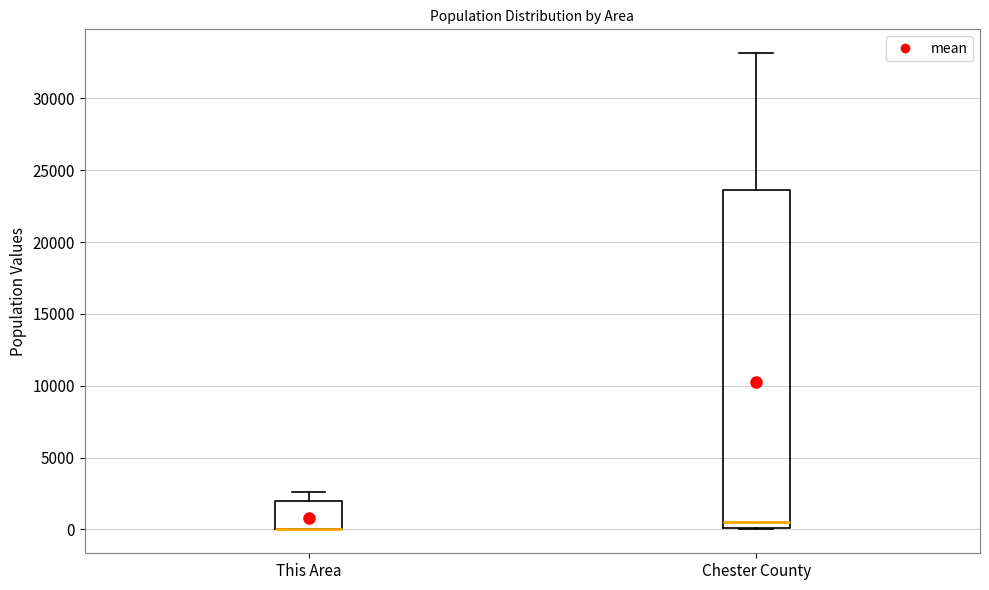

Where is the lower edge of the box for This Area on the y-axis? The values are not printed on the chart, so give them approximately, as read against the axis.

0